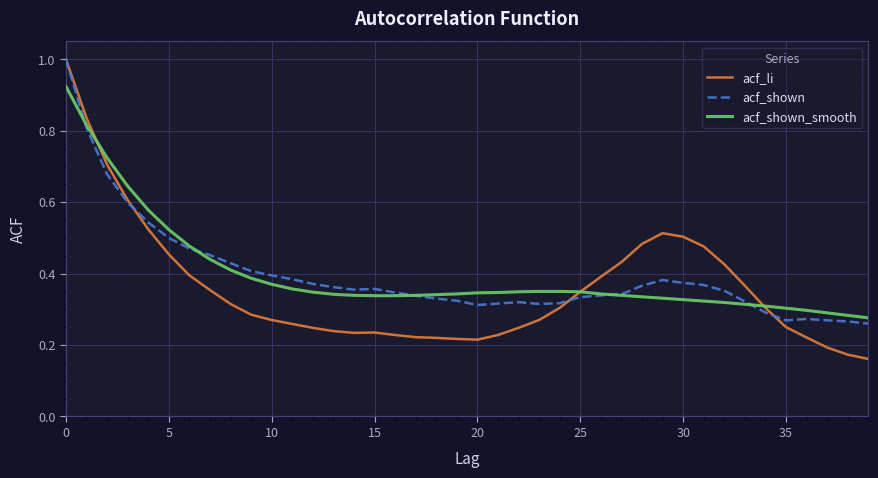

Which series has the largest range (max minus min)?

acf_li